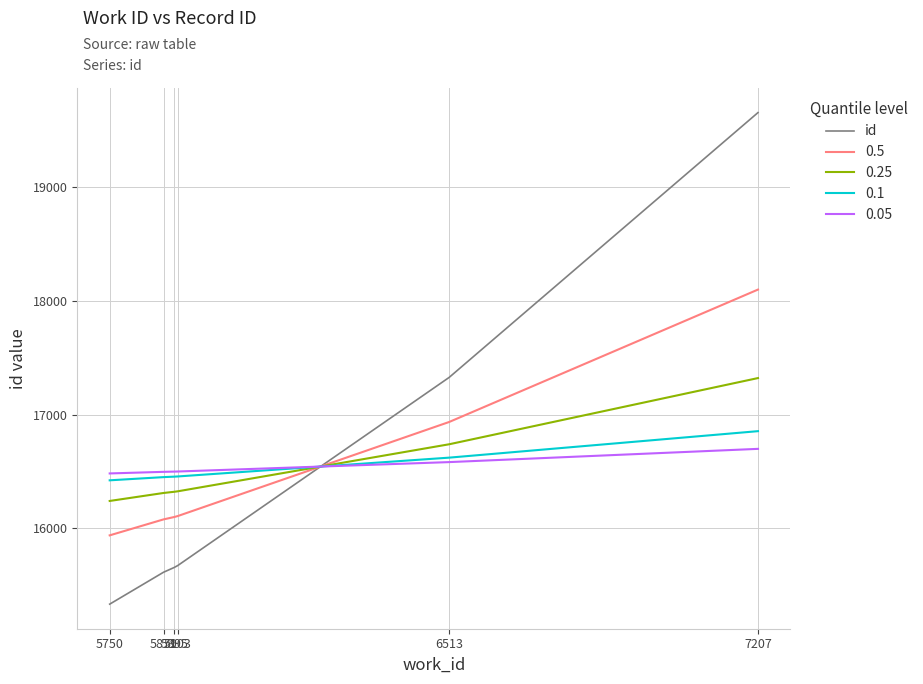

Which series has the widest spread of values?

id